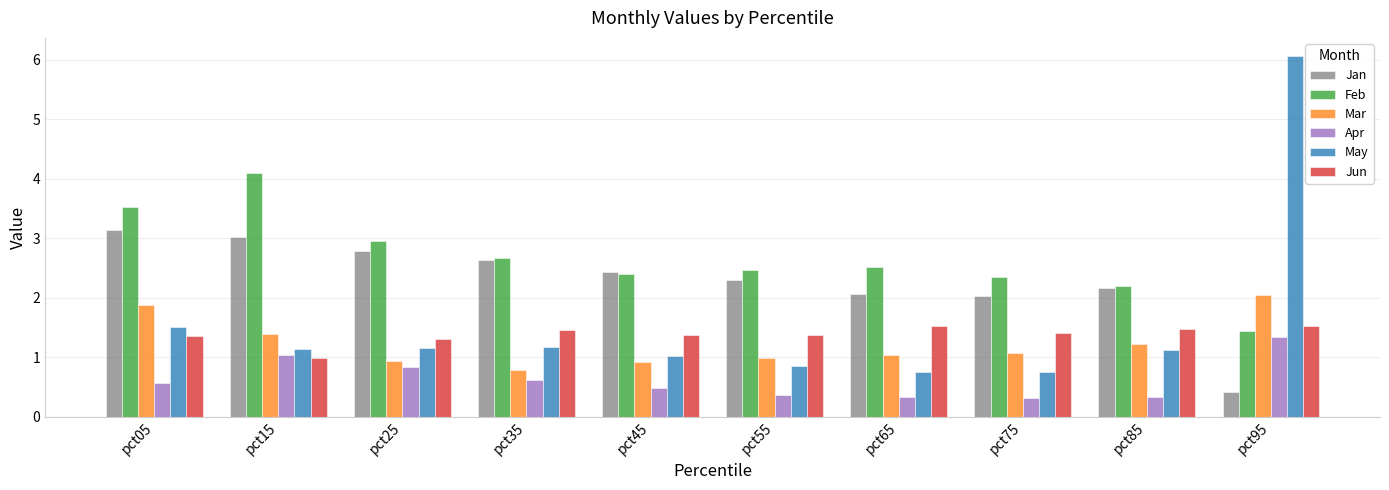

What is the average value of the Jun series?

1.4